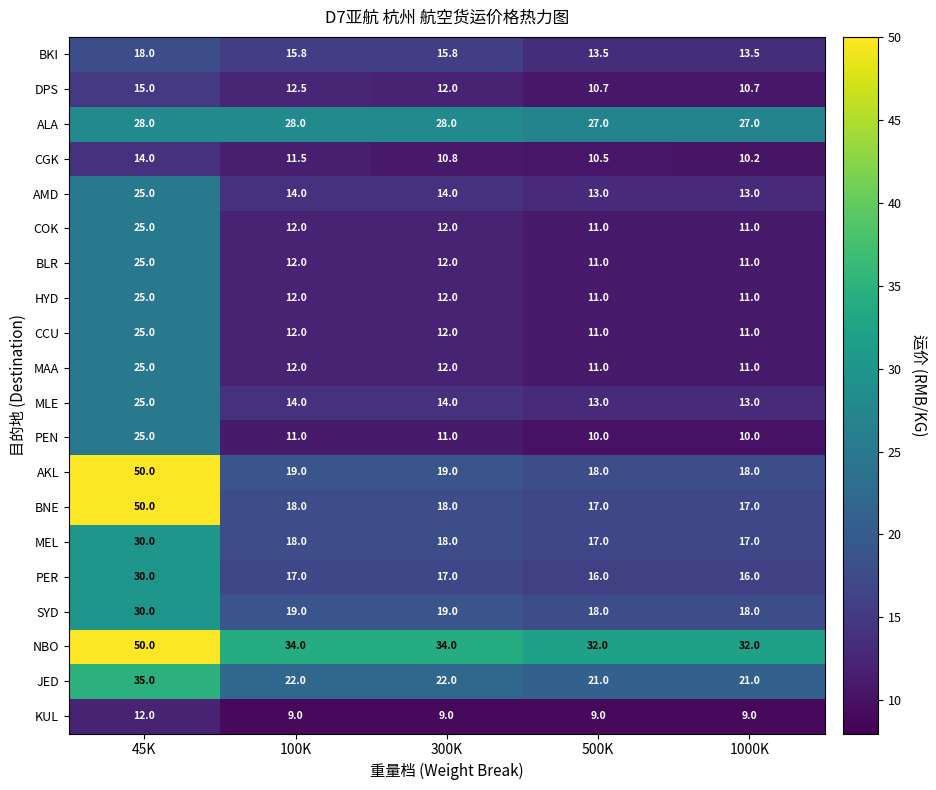

Count the KUL values in the range 9 to 10.

4